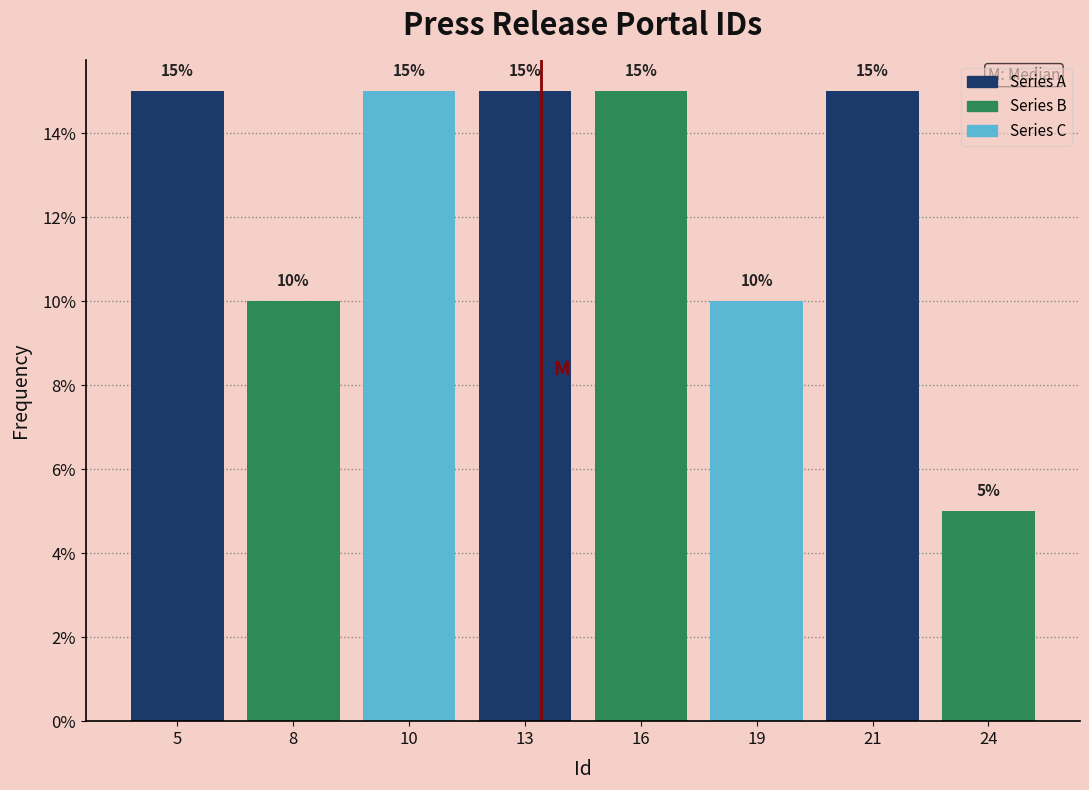

Reading left to right, list all the values displayed in this chart.

15	10	15	15	15	10	15	5